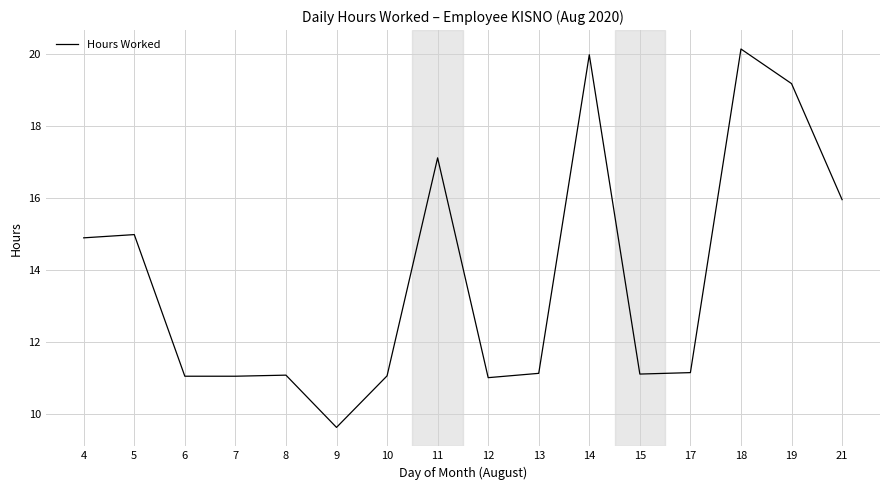

Which has a higher value, 18 or 15?

18